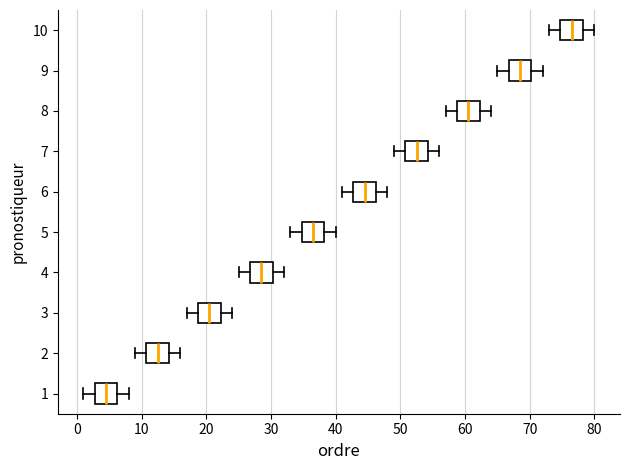

Which box's median line is the furthest to the right?

10